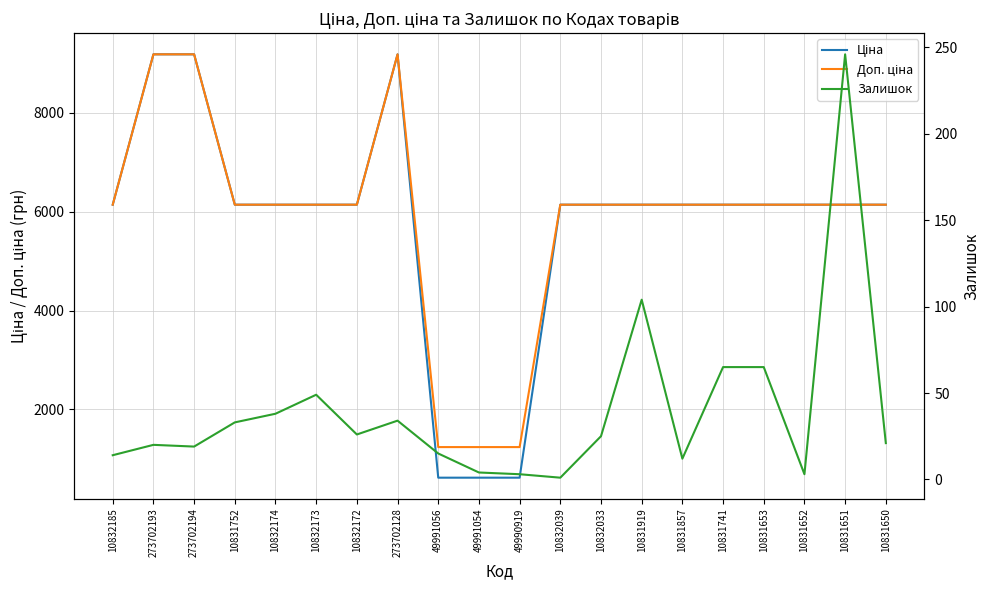

What is the total value across all series at 273702194?

18390.7